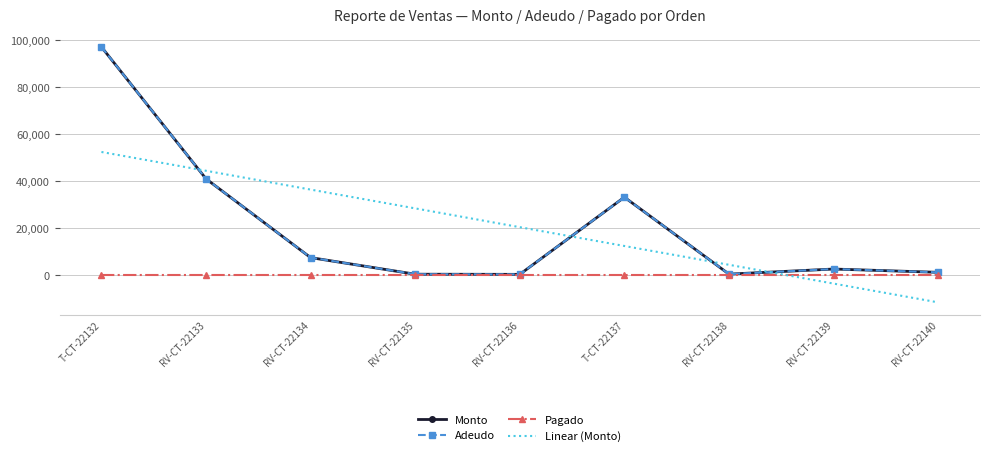

What are all the series names shown in the legend?

Monto, Adeudo, Pagado, Linear (Monto)